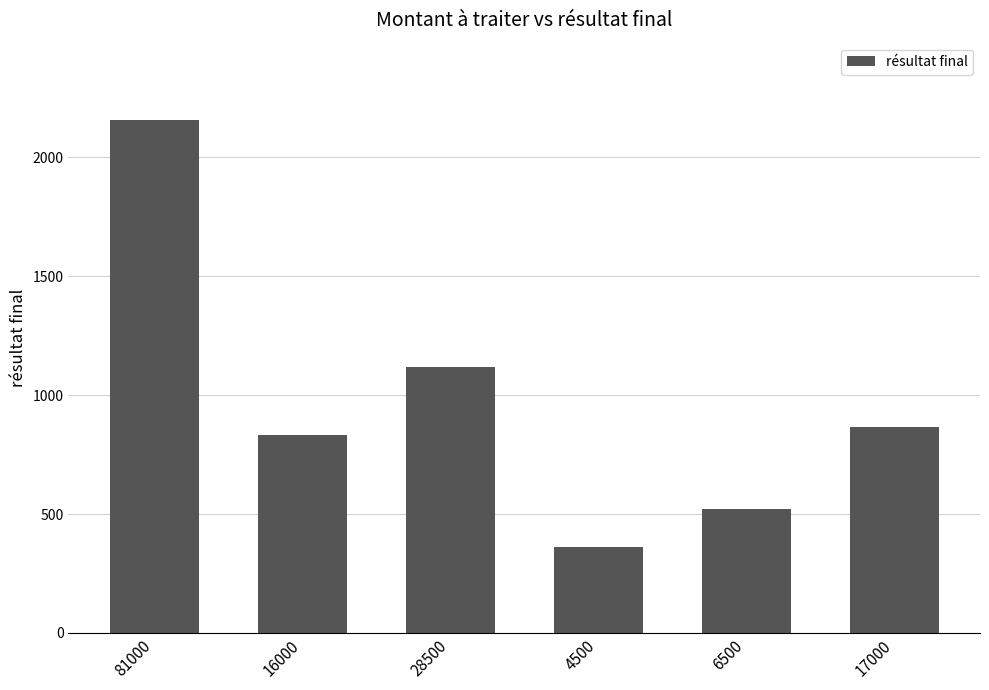

At which label does the data first exceed 866?

81000